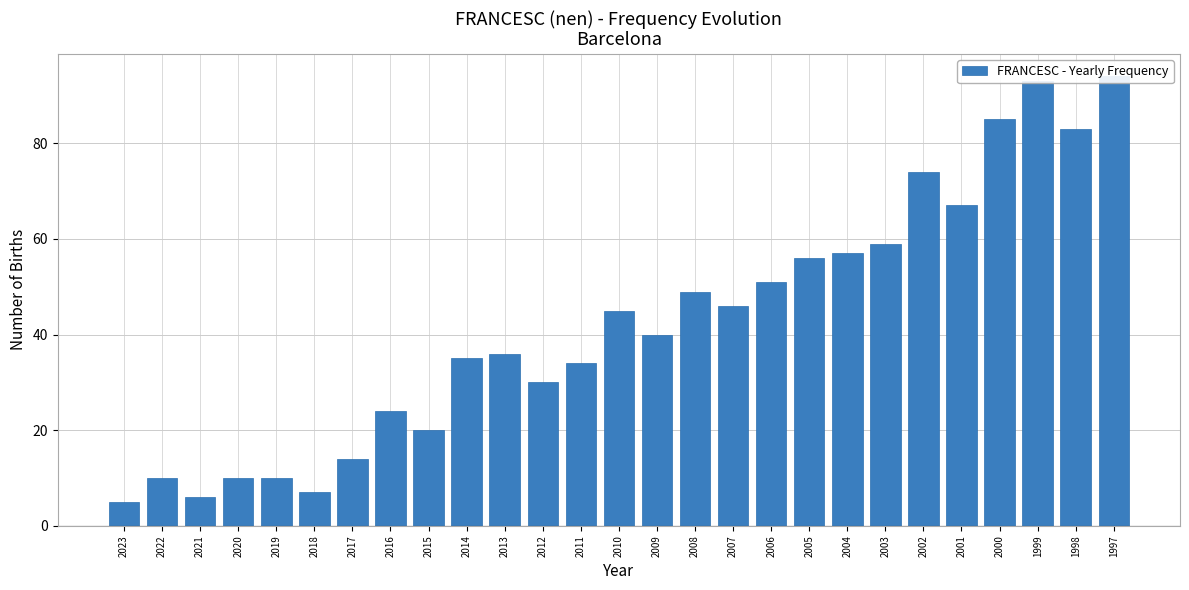

What is the approximate value at 2020, to the nearest 5?

10